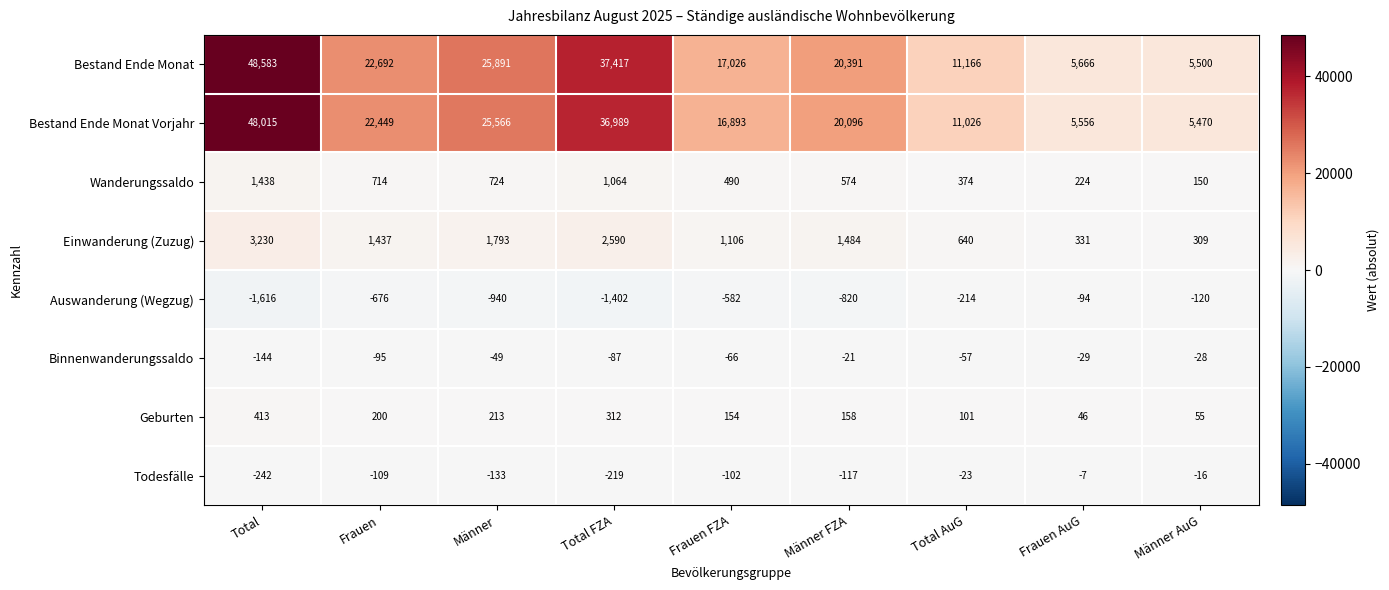

Where is Auswanderung (Wegzug) nearest to the value -855?

Männer FZA